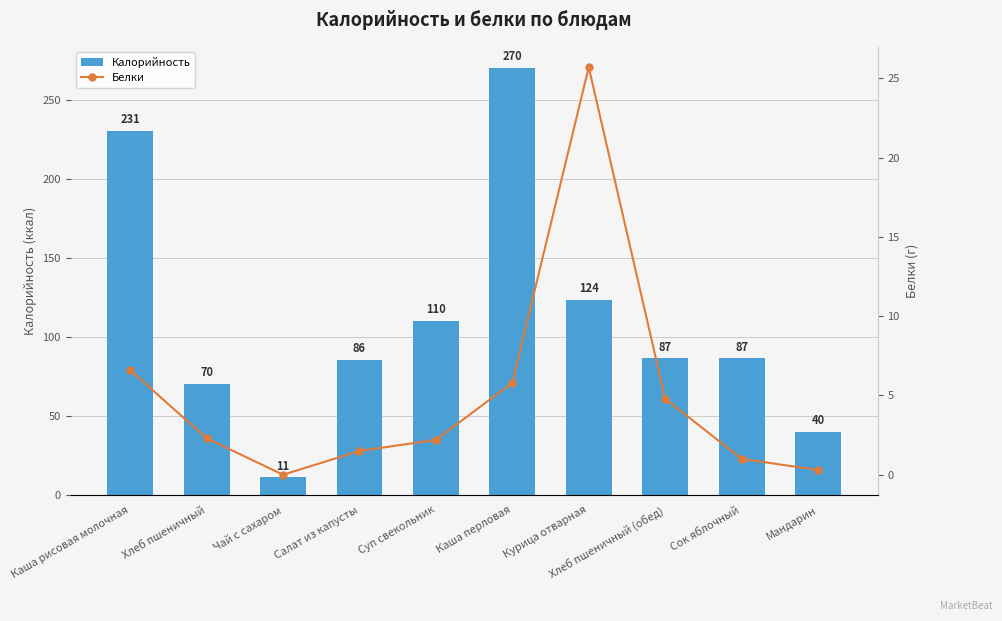

At which label is Белки closest to 12?

Каша рисовая молочная